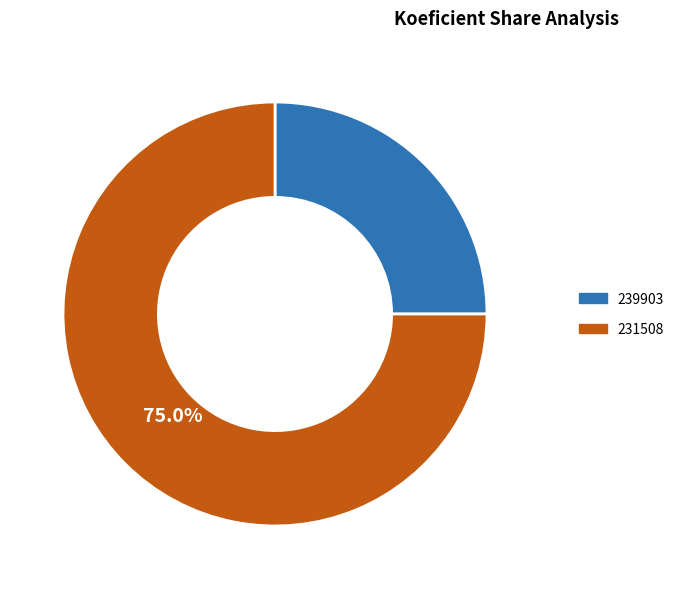

What is the ratio of the value at 239903 to the value at 231508?

0.3